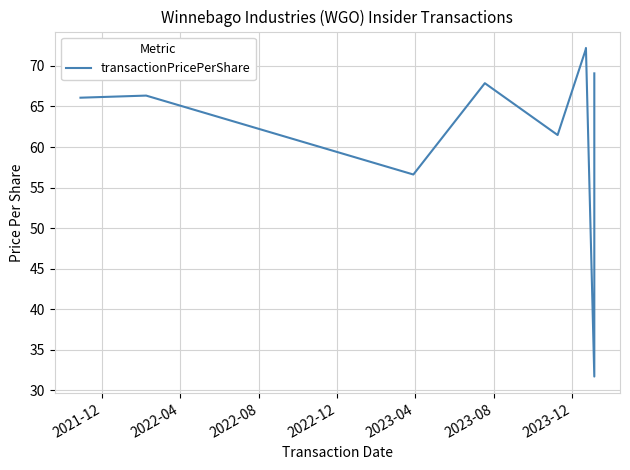

How many interior local valleys (lower than both neighbors) does the data have?

3